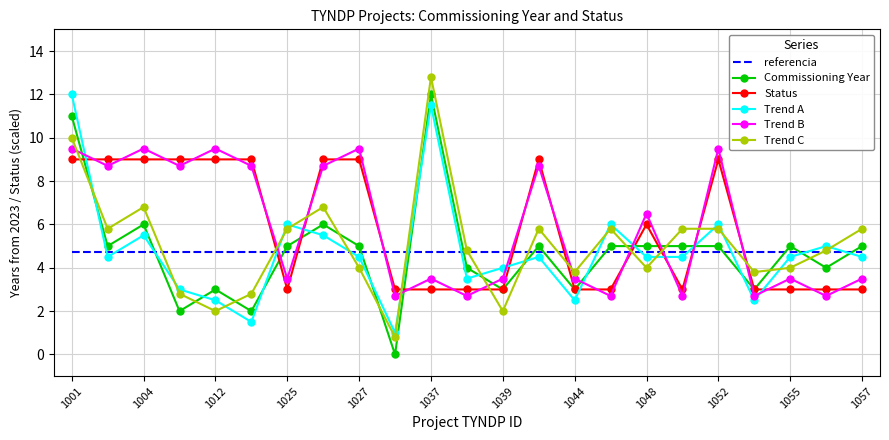

Which series ends up on top after the final intersection of Status and Trend A?

Trend A